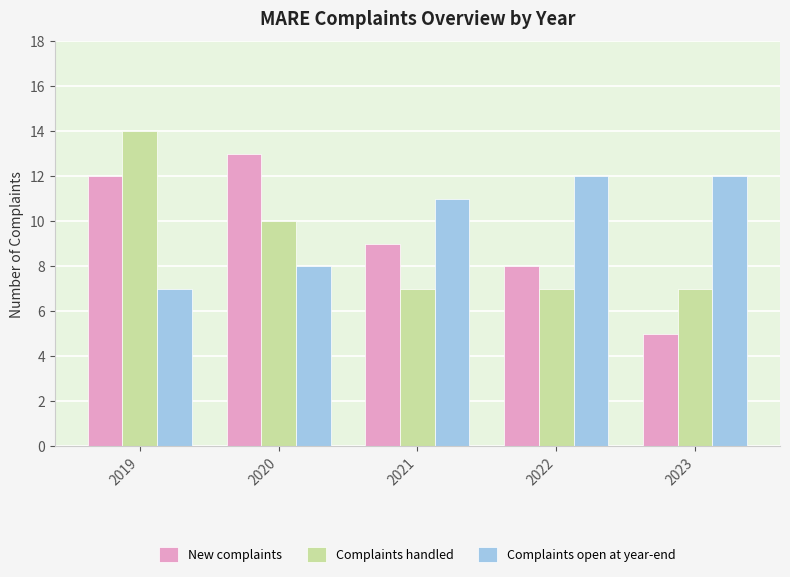

Which series has the largest total across all categories?

Complaints open at year-end